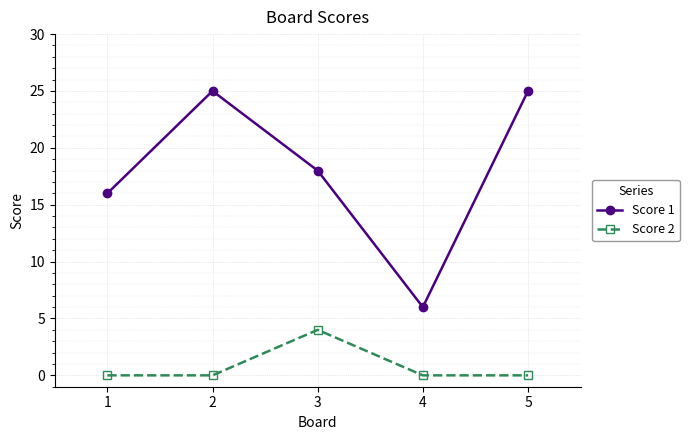

At how many categories does at least one series exceed 5?

5